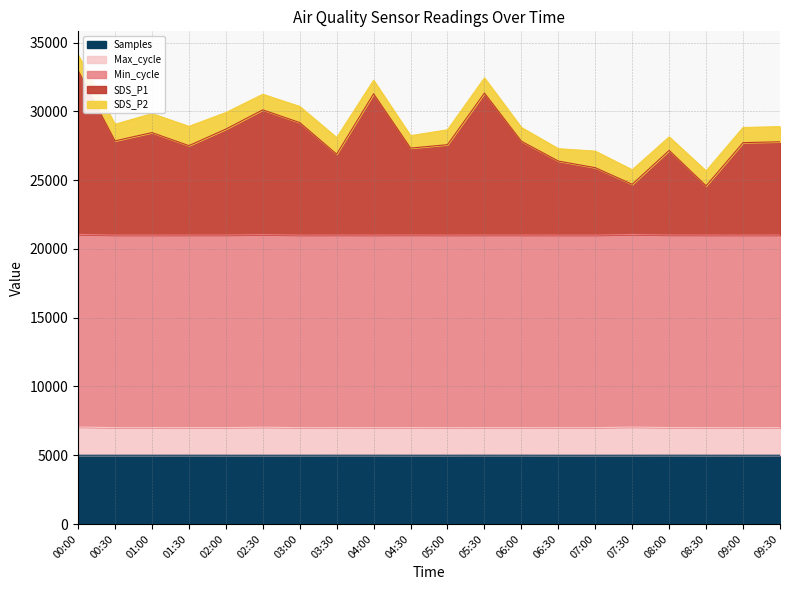

In Max_cycle, how many points are higher than both neighbors (excluding endpoints)?

5